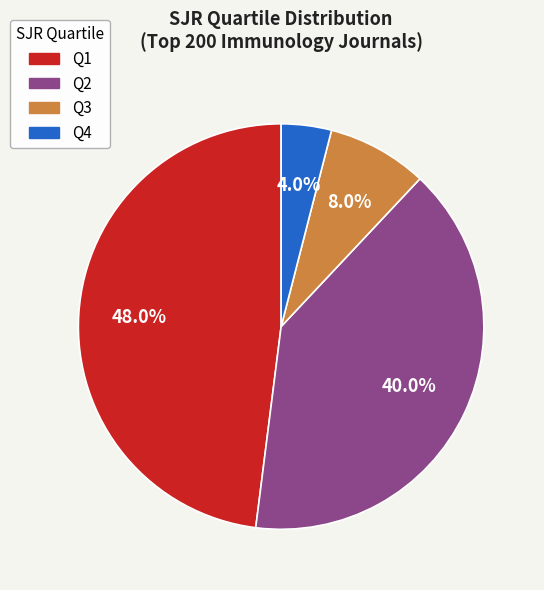

Count the number of slices in the pie.

4